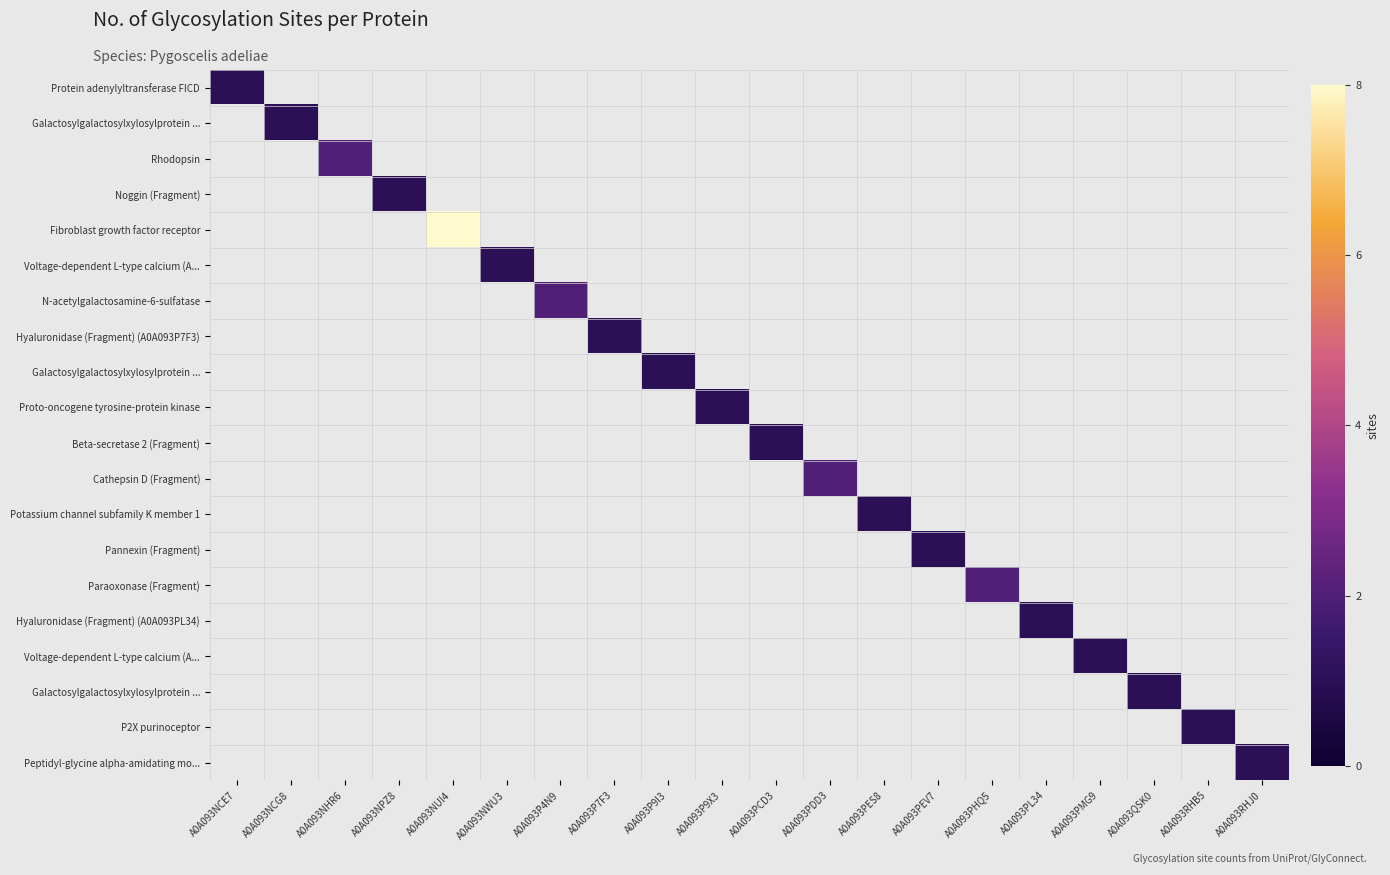

Which has a higher value, A0A093PL34 or A0A093PMG9?

A0A093PMG9